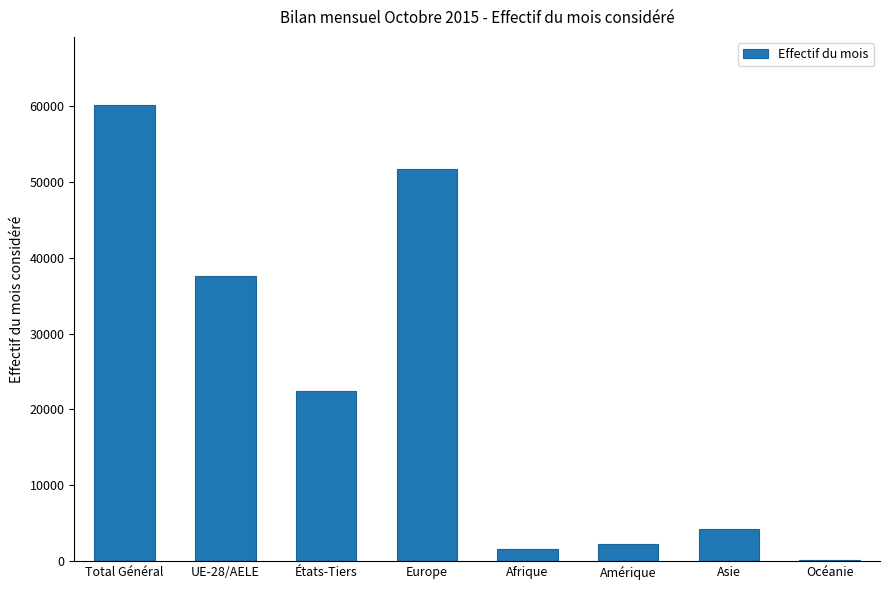

Read the value at Asie.

4269